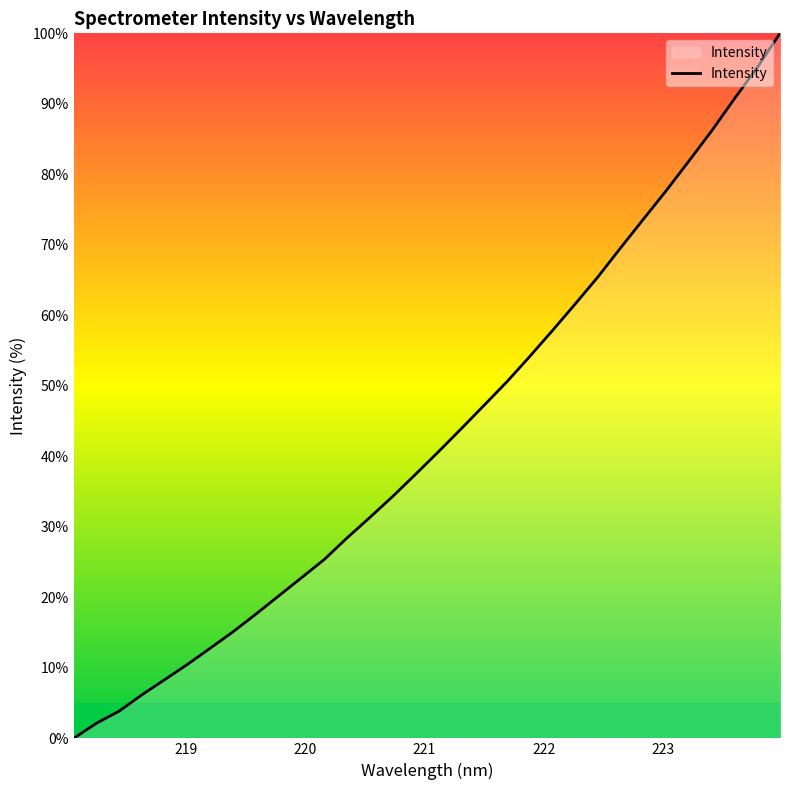

True or false: the data has more than 1 interior local peaks.

False